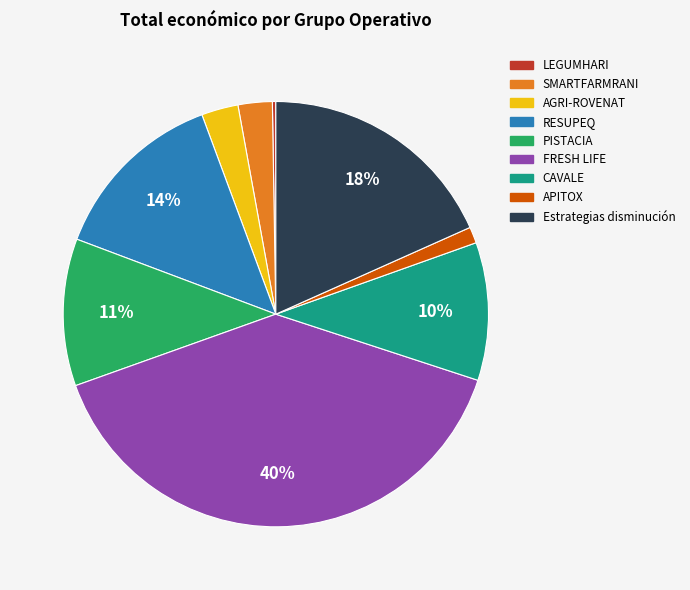

To the nearest percent, what percentage of the pie is SMARTFARMRANI?

3%